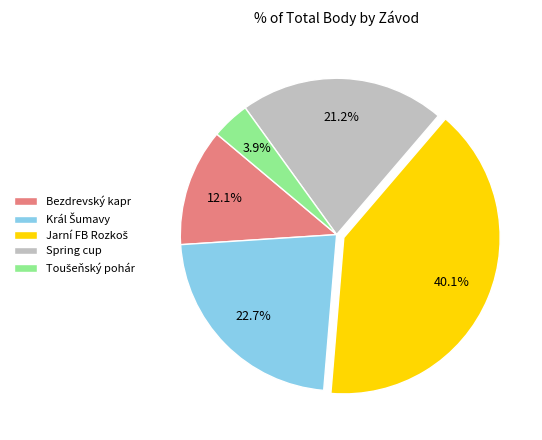

Is there a majority slice in this chart?

No